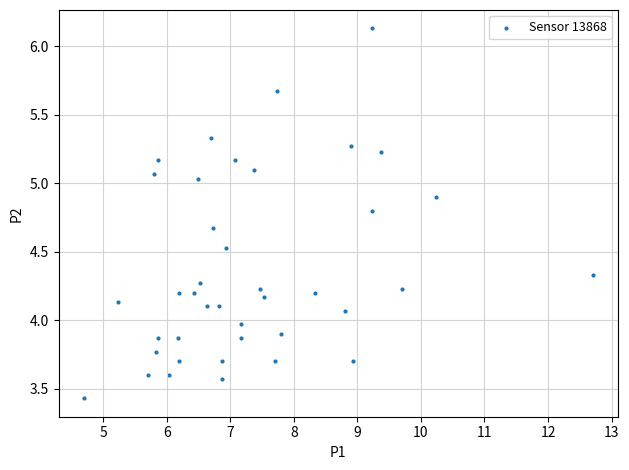

What is the range of X values (max minus min)?

8.0